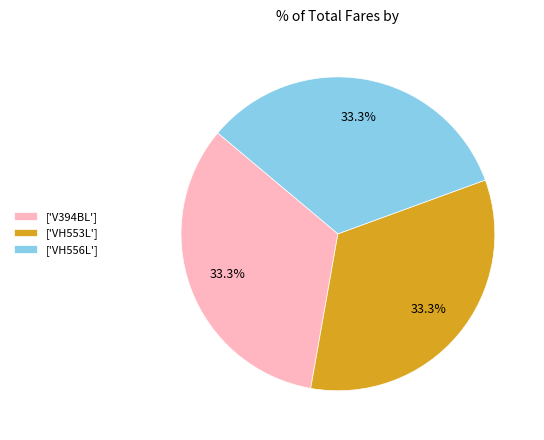

What portion of the pie excludes ['V394BL']?

66.7%